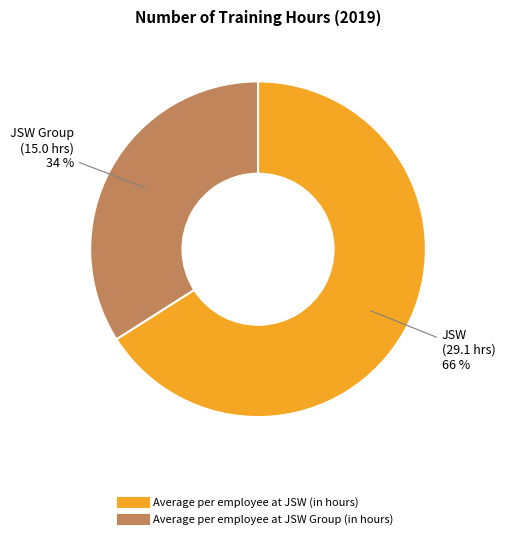

Does Average per employee at JSW (in hours) account for over 50% of the chart?

Yes